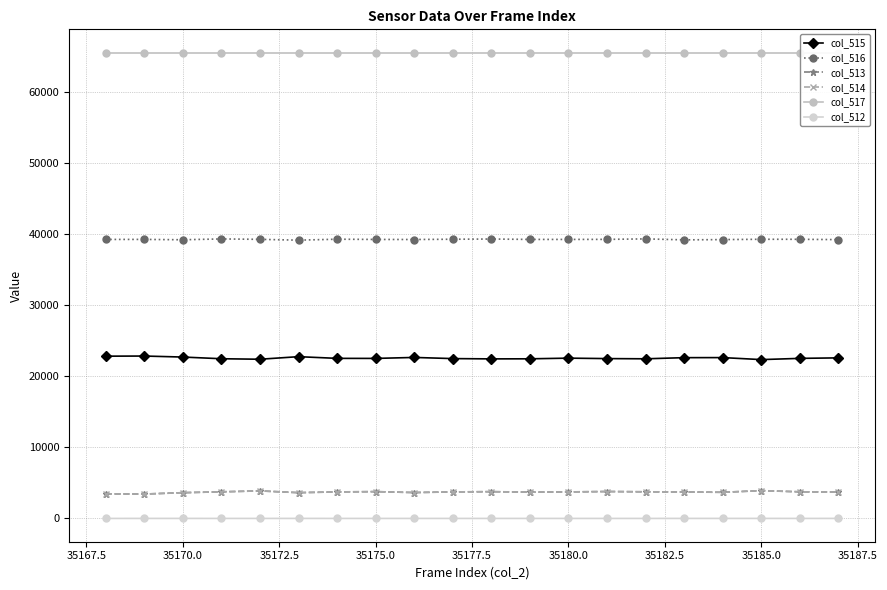

The value of col_515 at 35185.0 is 22347. True or false?

True